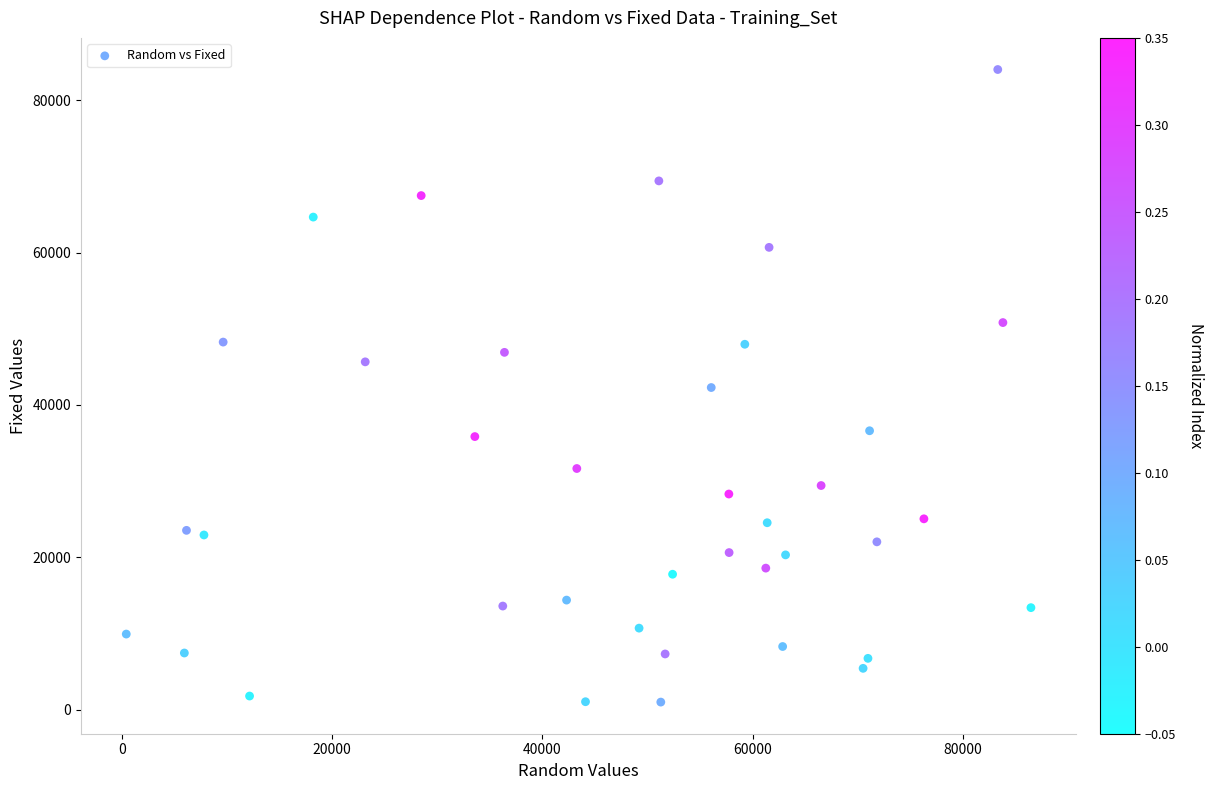

What is the range of X values (max minus min)?

86000